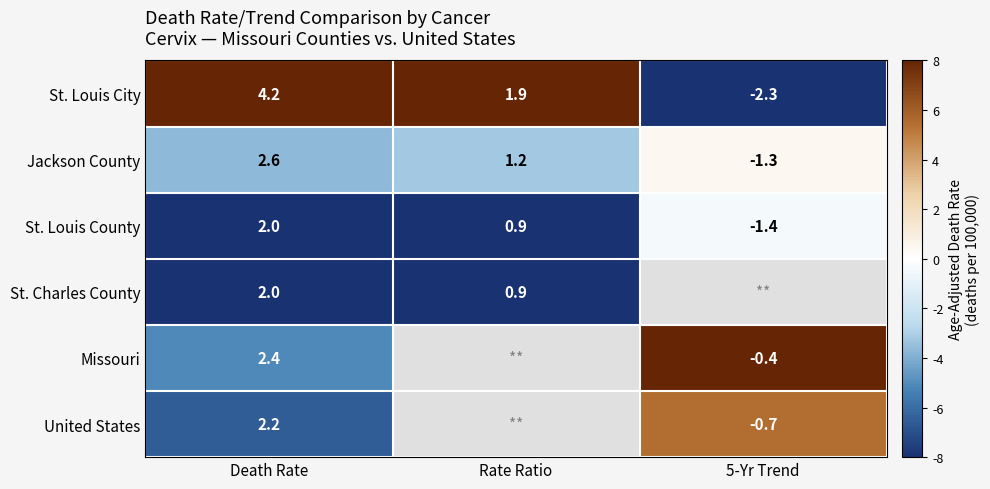

What is the spread (max minus min) of values at Rate Ratio?

16.0